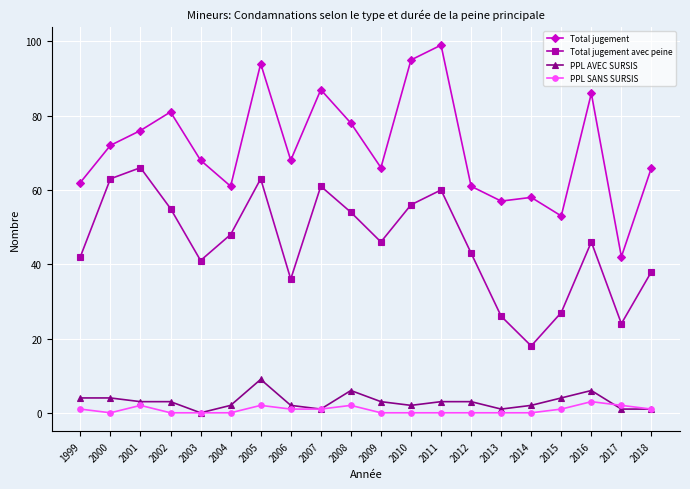

Which category has the lowest value in the PPL AVEC SURSIS series?

2003